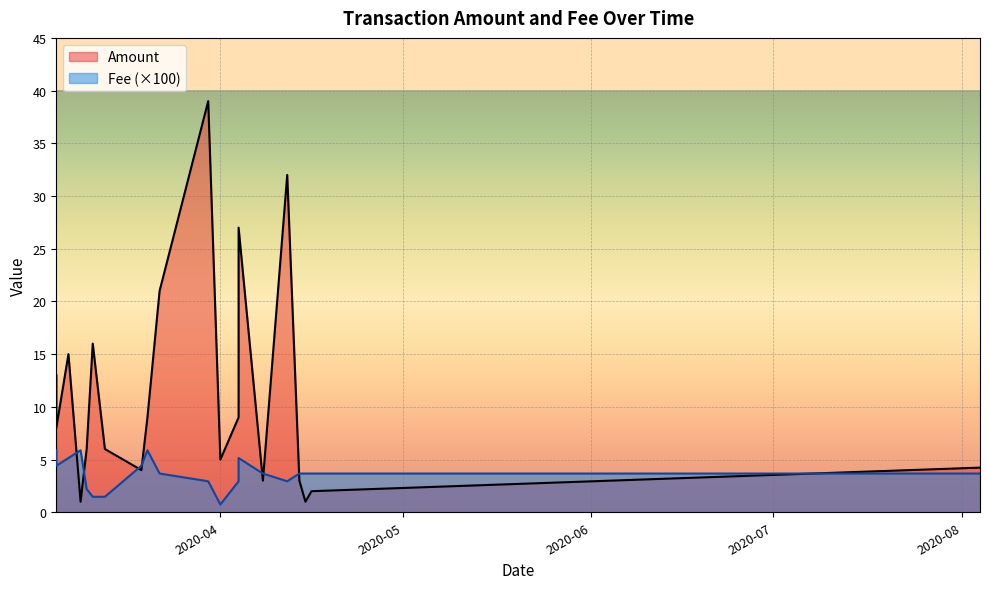

Where is Amount nearest to the value 20?

2020-03-22